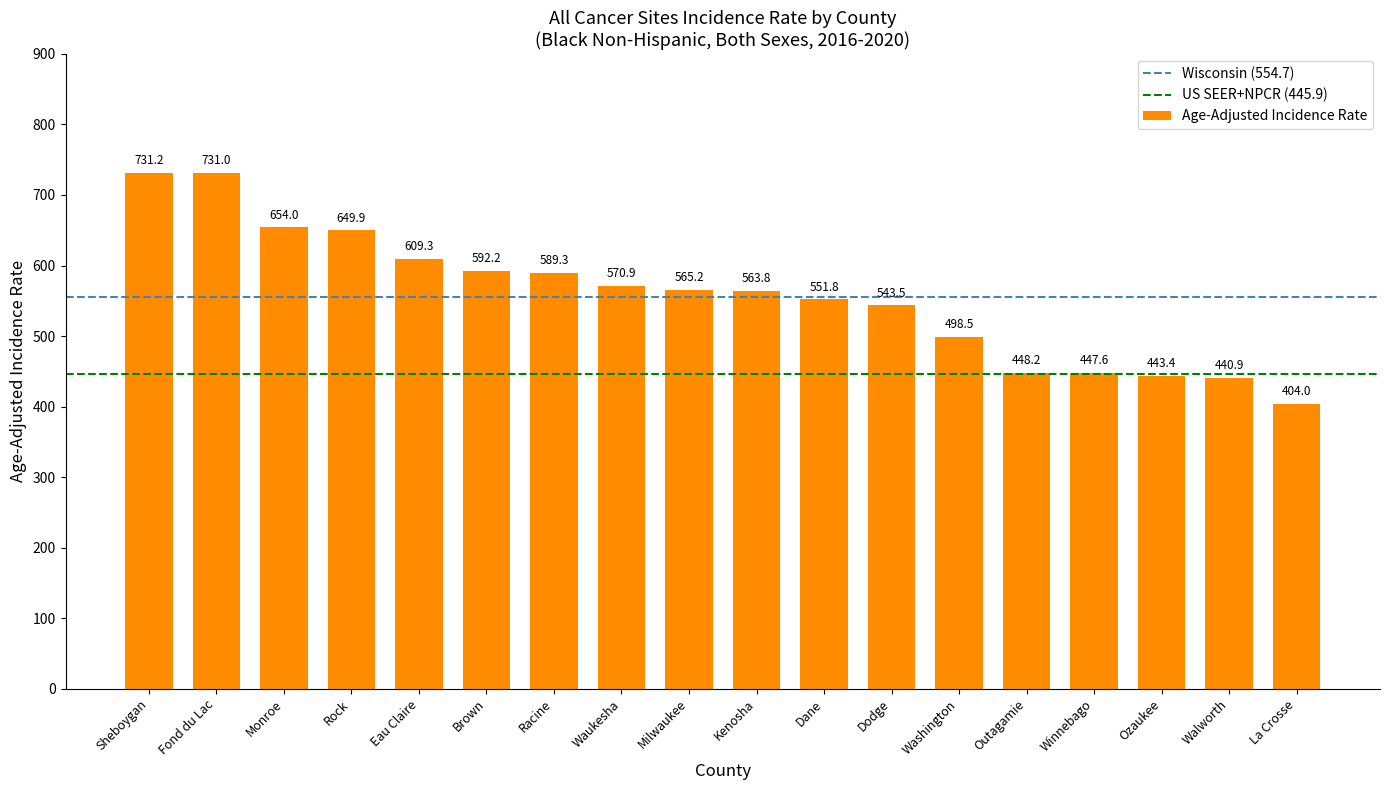

The chart shows a value of 570.9 at Waukesha. True or false?

True